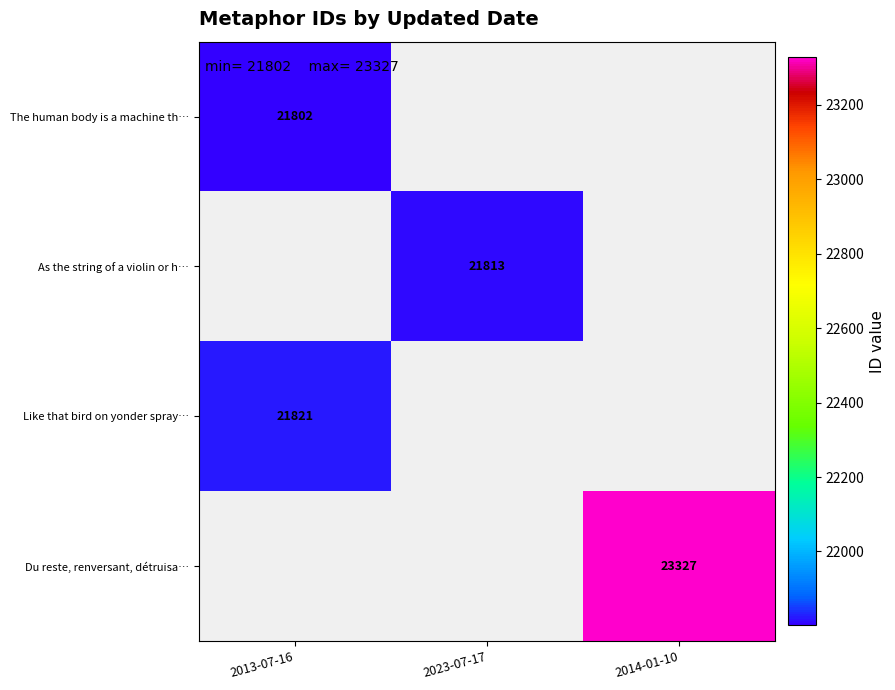

Is it true that Du reste, renversant, détruisa… equals 38307 at 2014-01-10?

False